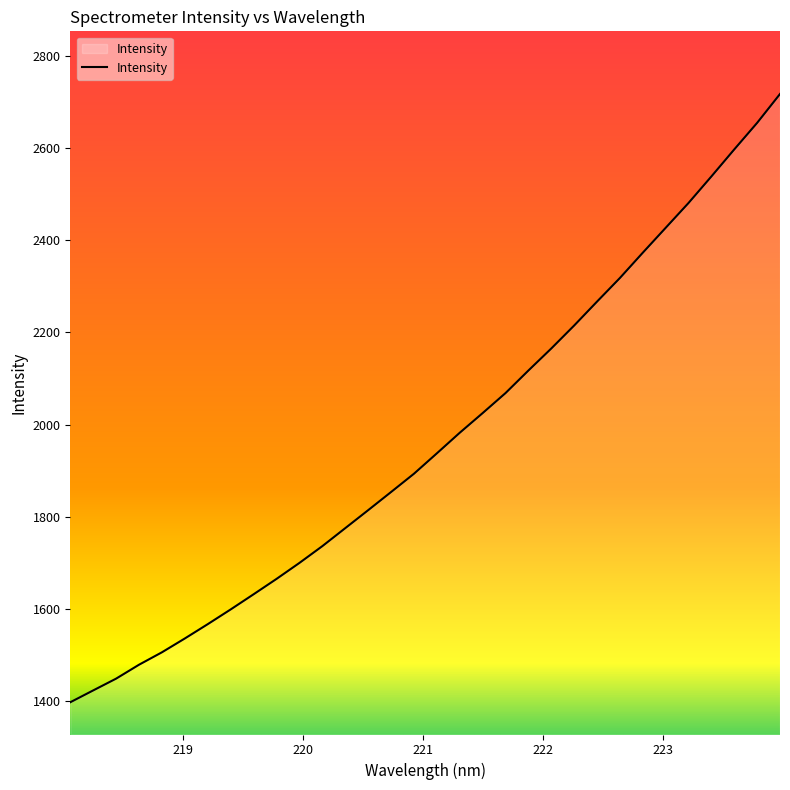

How many values are below 1937?

16